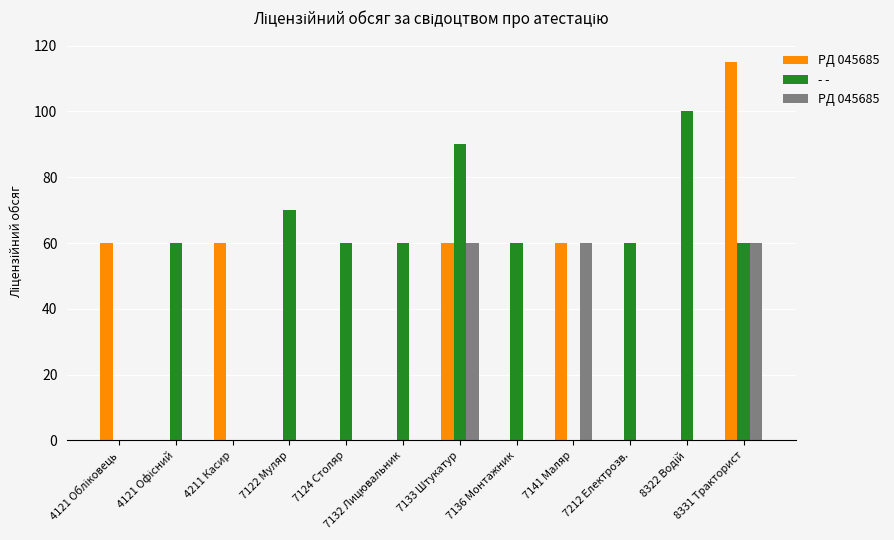

Count the number of data series in this chart.

3